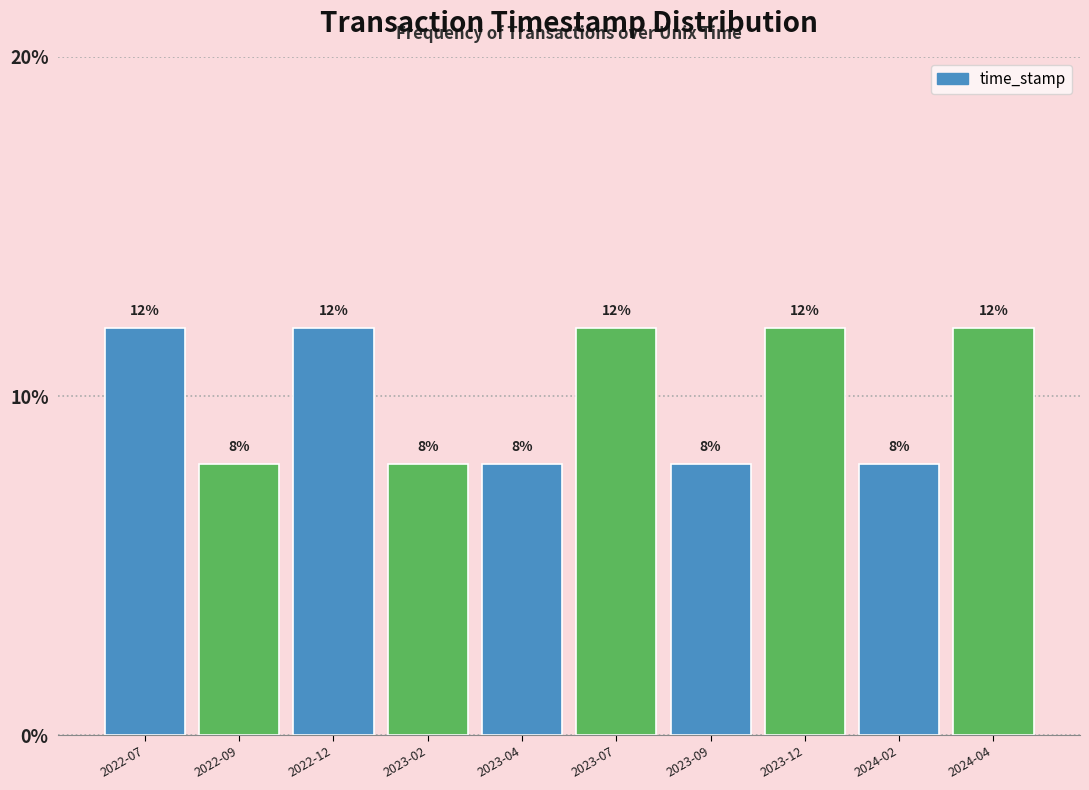

Reading left to right, list all the values displayed in this chart.

2022-07=12	2022-09=8	2022-12=12	2023-02=8	2023-04=8	2023-07=12	2023-09=8	2023-12=12	2024-02=8	2024-04=12